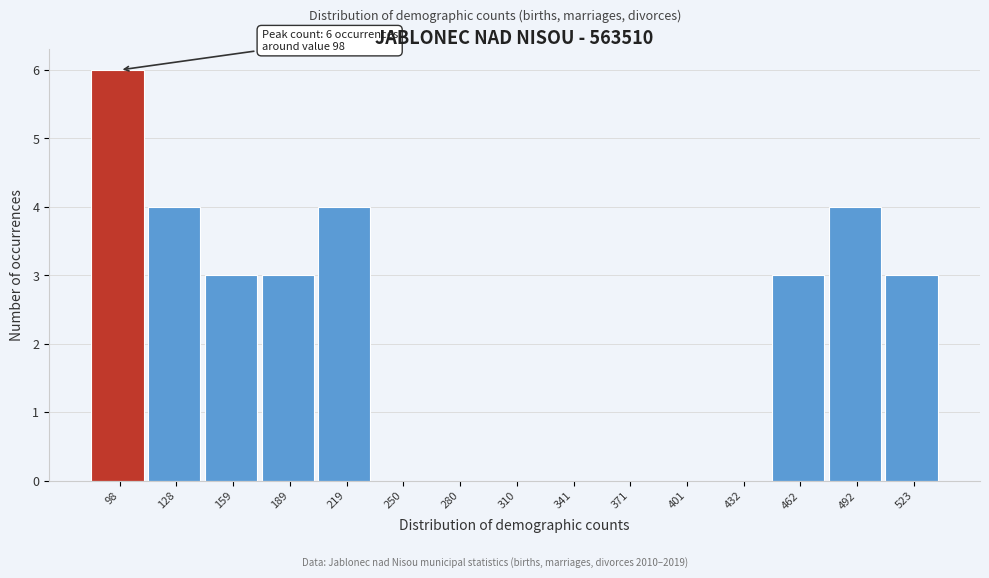

Reading left to right, transcribe all the data shown in this chart.

98=6	128=4	159=3	189=3	219=4	250=0	280=0	310=0	341=0	371=0	401=0	432=0	462=3	492=4	523=3